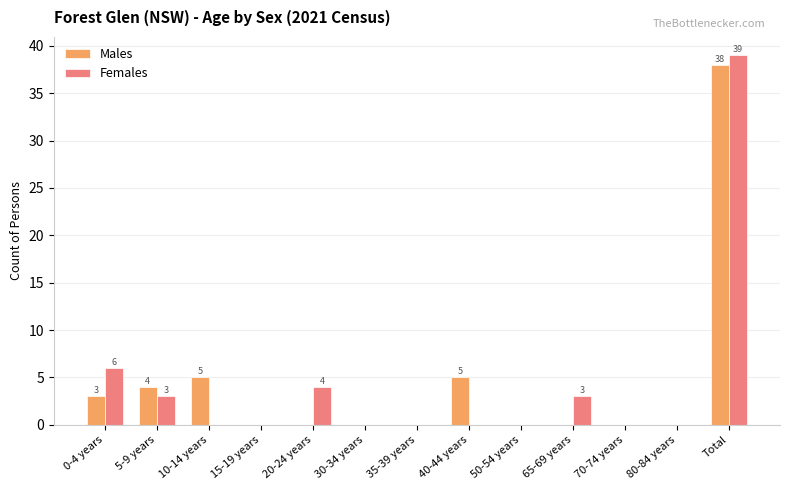

Is it true that Females equals 20 at 70-74 years?

False